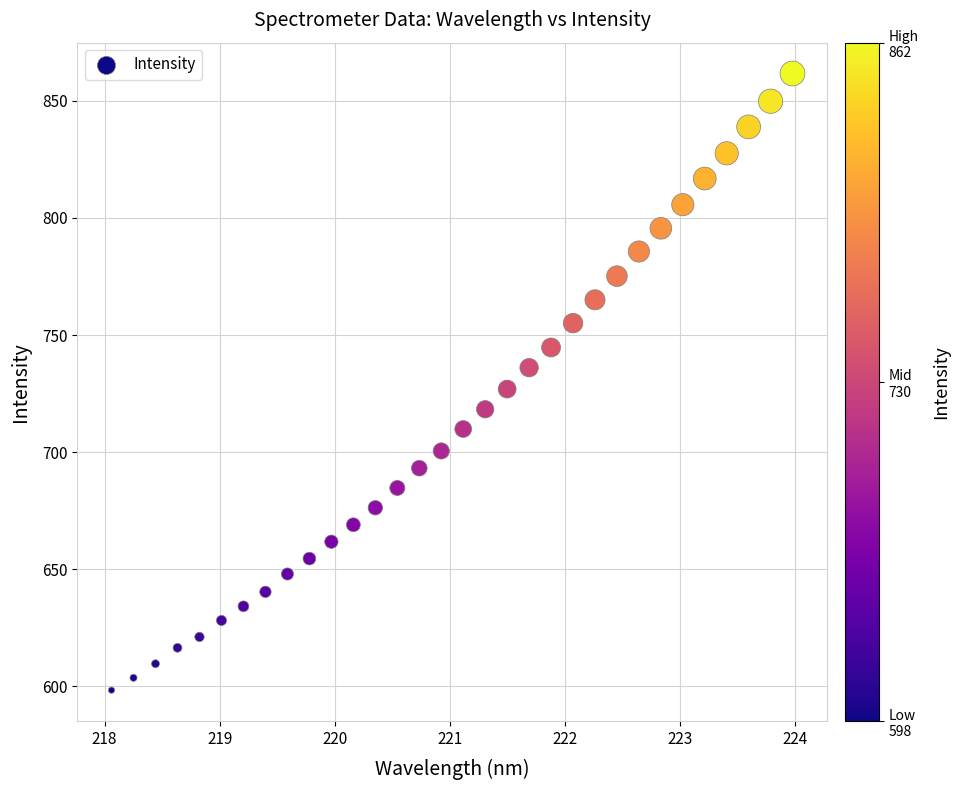

What is the range of Y values (max minus min)?

263.4